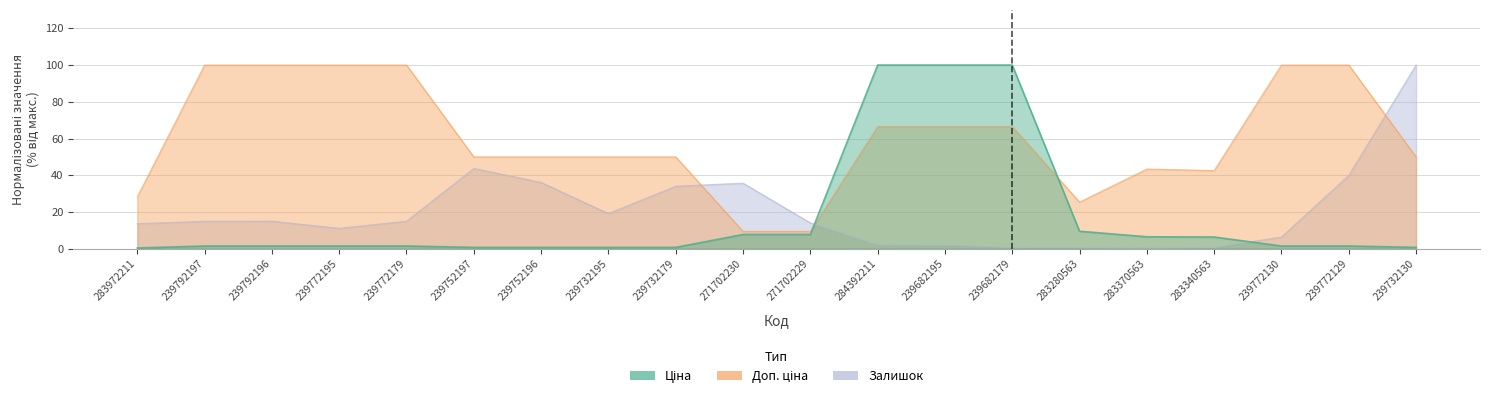

Rank the categories by Залишок value from highest to lowest.

239732130, 239752197, 239772129, 239752196, 271702230, 239732179, 239732195, 239792196, 239772179, 239792197, 271702229, 283972211, 239772195, 239772130, 284392211, 239682195, 239682179, 283340563, 283280563, 283370563